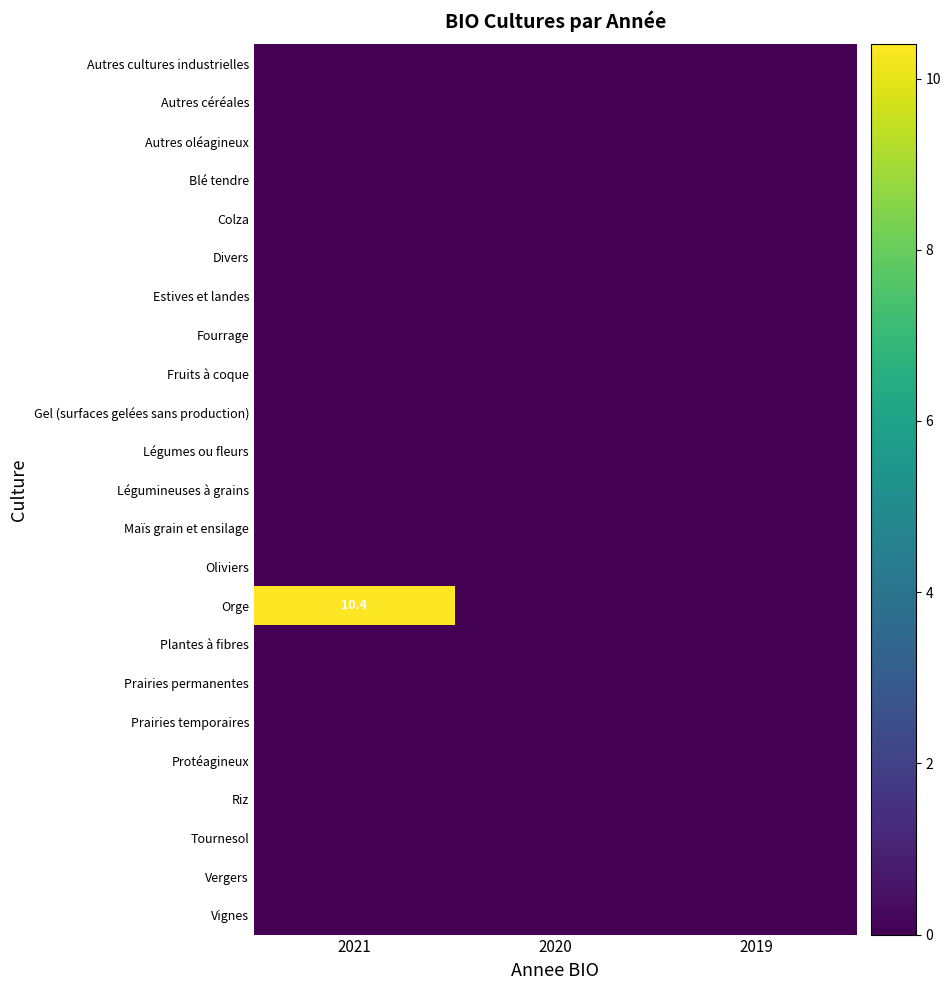

Which category has the highest value across all series?

2021